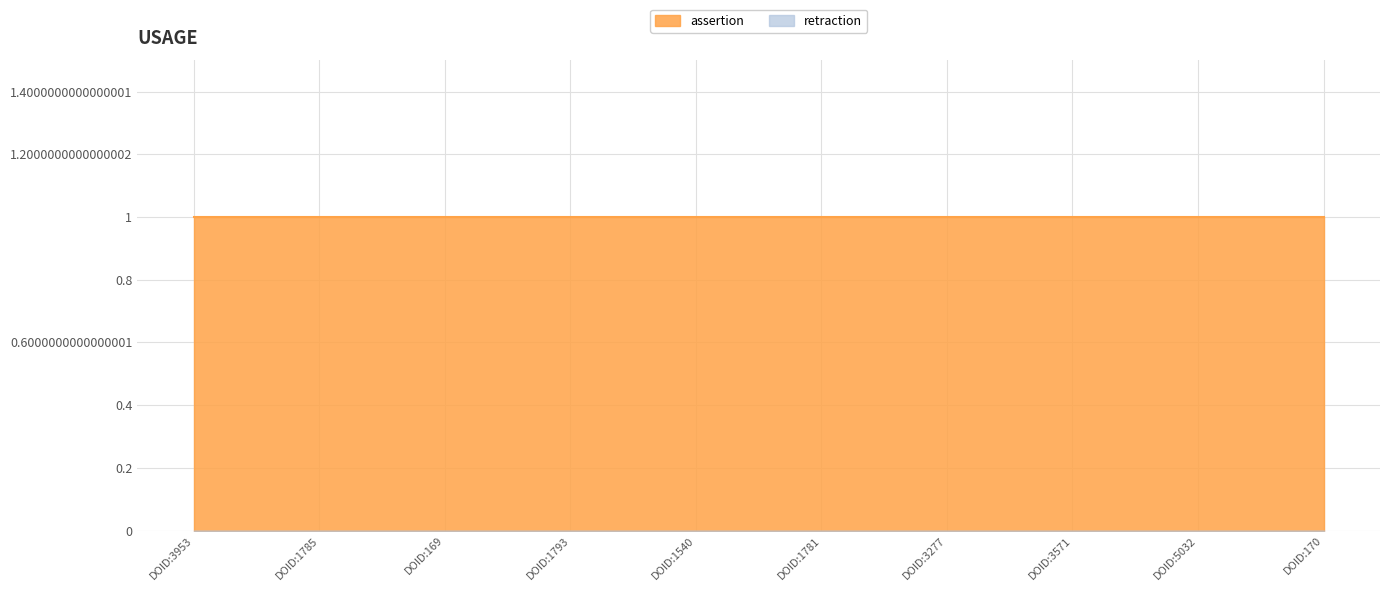

Rank the categories by assertion value from highest to lowest.

DOID:3953, DOID:1785, DOID:169, DOID:1793, DOID:1540, DOID:1781, DOID:3277, DOID:3571, DOID:5032, DOID:170